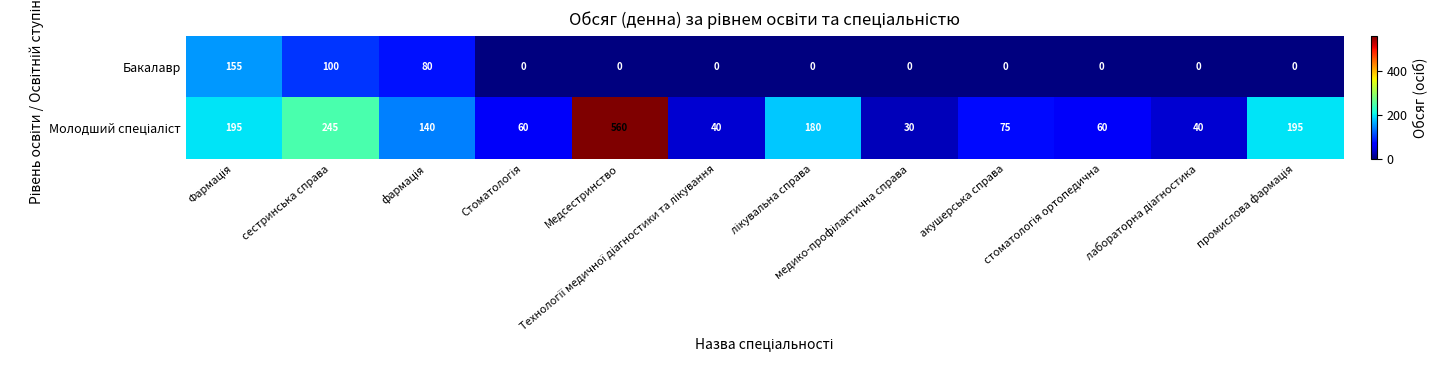

At how many categories does at least one series exceed 146?

5